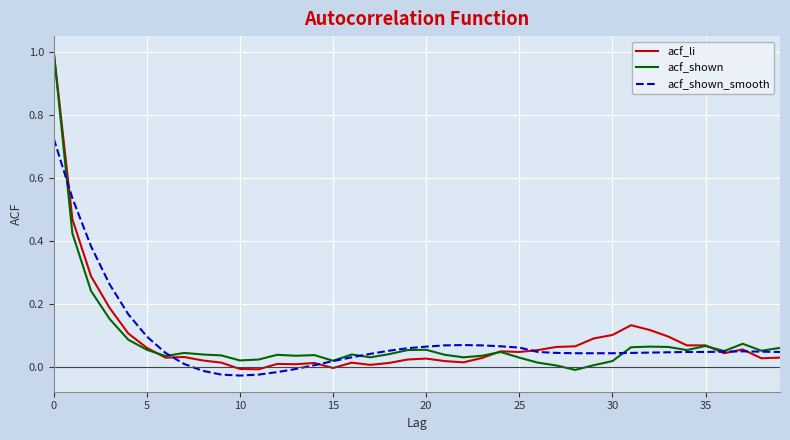

What are all the series names shown in the legend?

acf_li, acf_shown, acf_shown_smooth